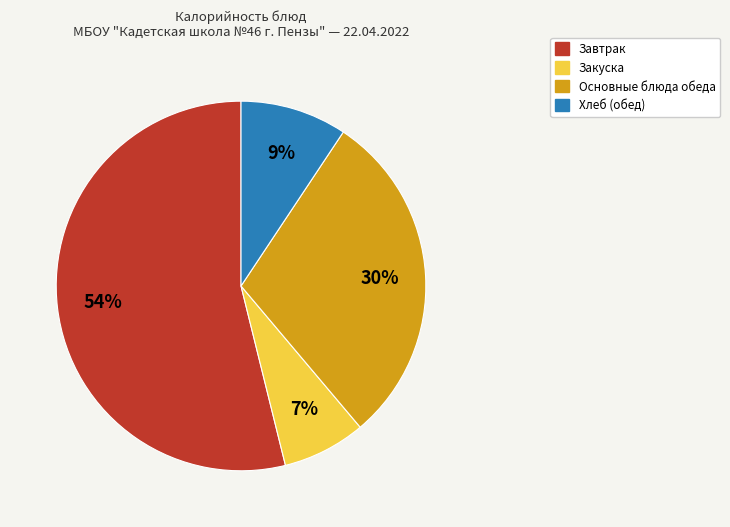

To the nearest percent, what is the average slice percentage?

25%